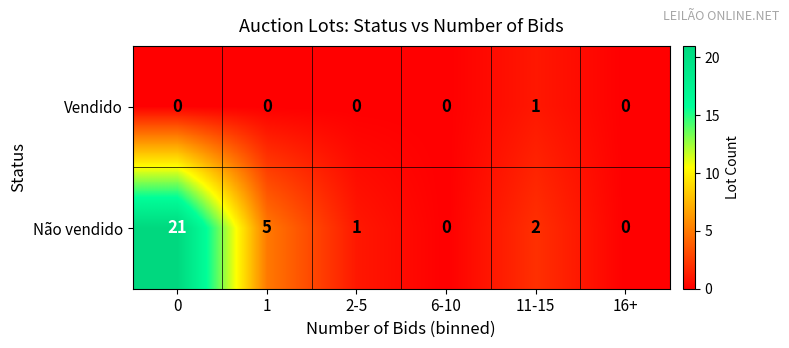

Rank the series by their maximum value, from highest to lowest.

Não vendido, Vendido